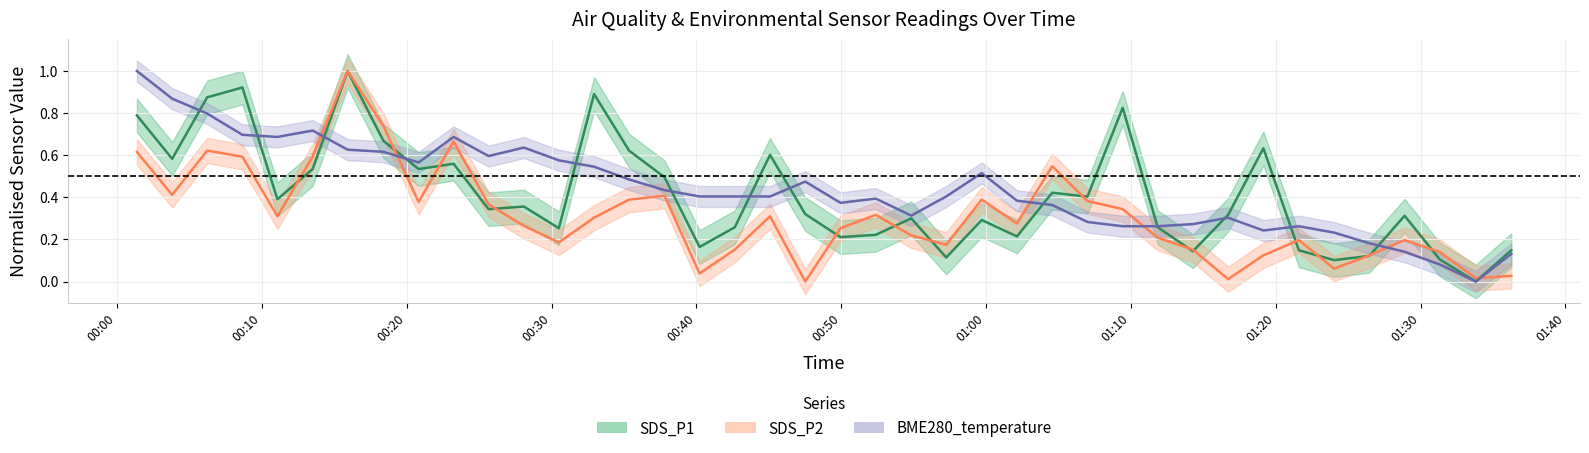

What is the value of the SDS_P1 point at the 27th from the left?

0.4